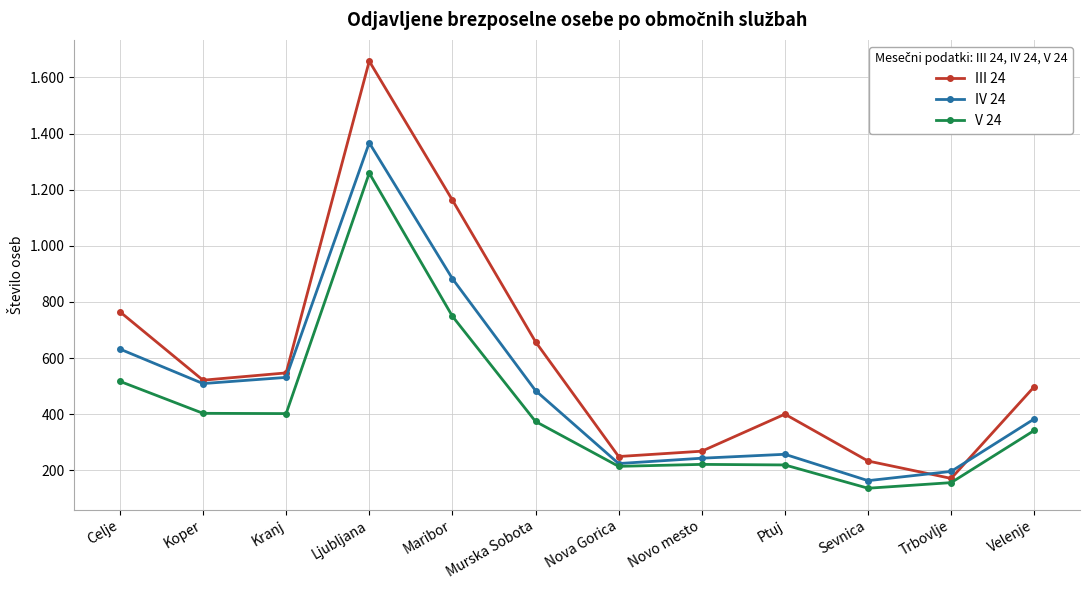

Does the chart have visible grid lines?

Yes